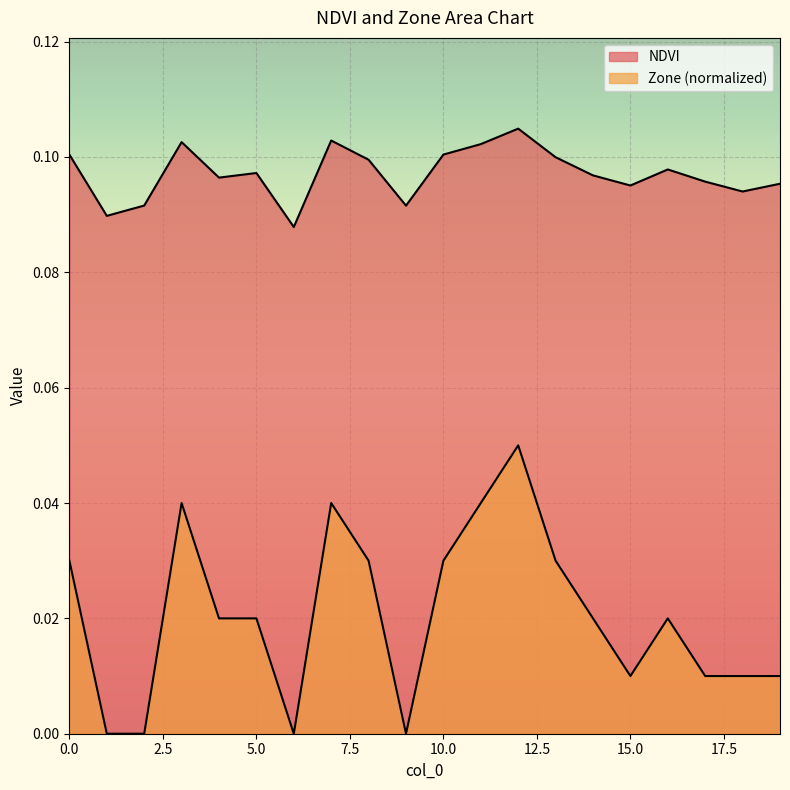

Rank the series by their maximum value, from highest to lowest.

NDVI, Zone